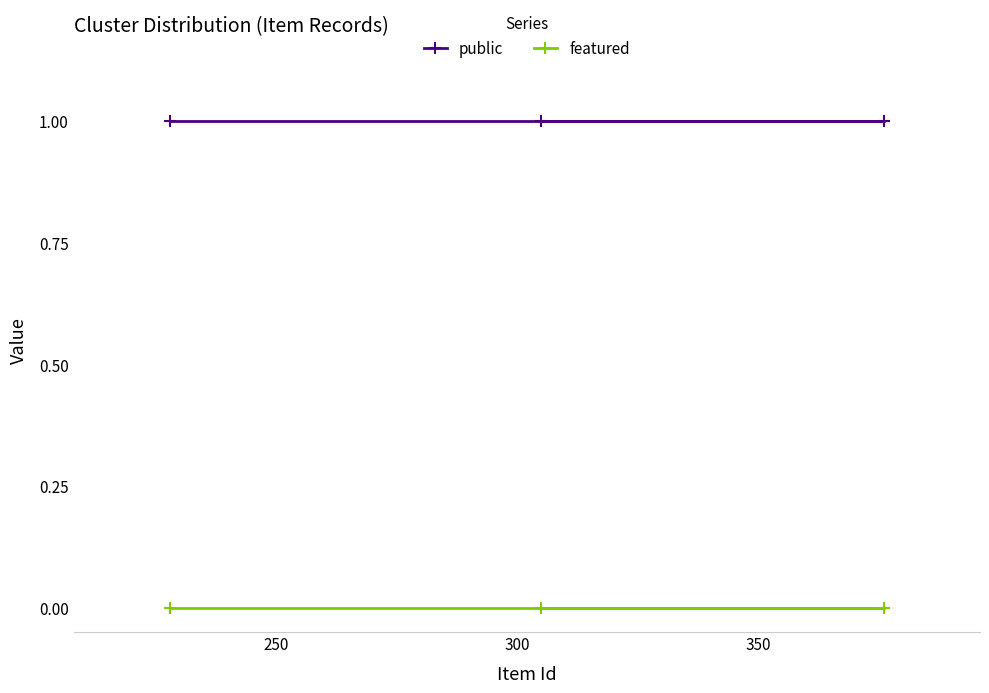

How many categories are shown in the chart?

3